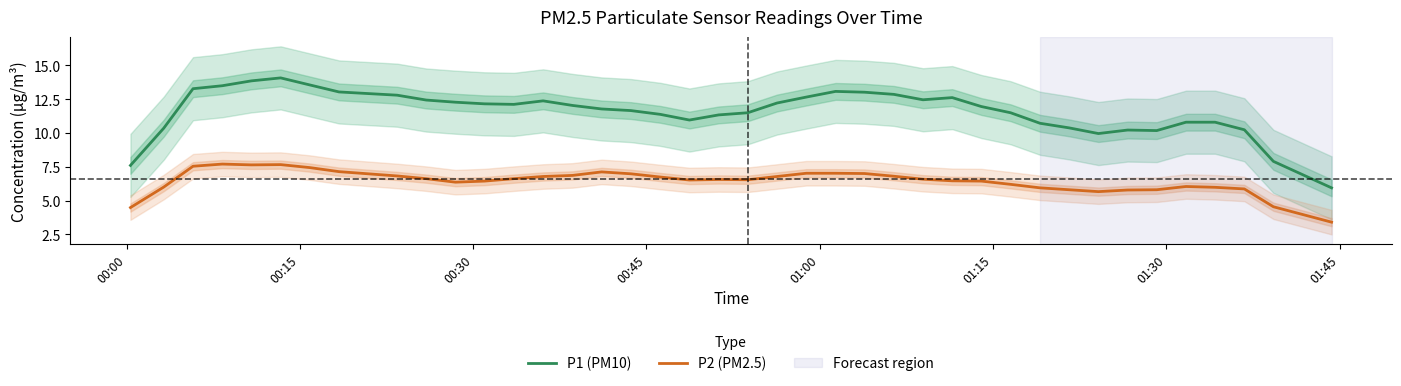

True or false: P2 (PM2.5) and P1 (PM10) intersect in this chart.

False